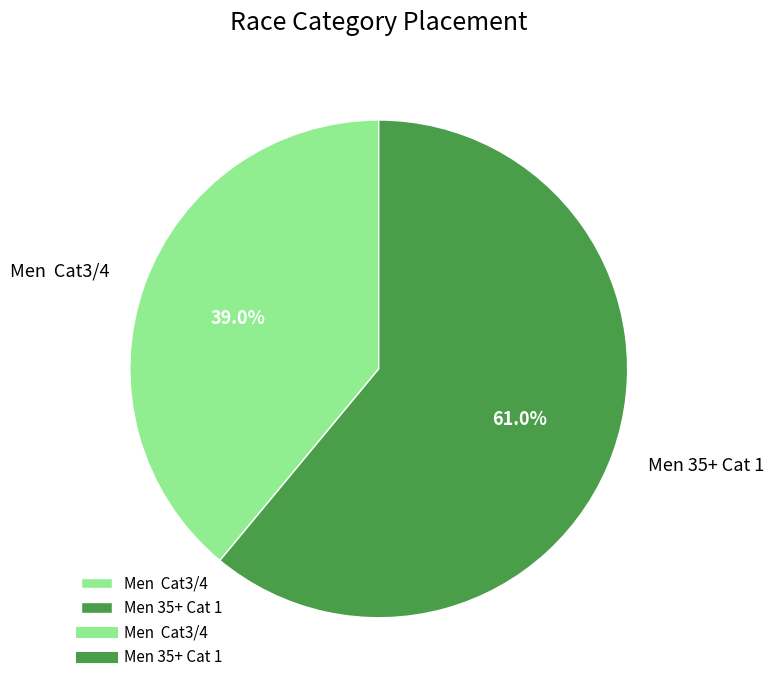

To the nearest percent, what percentage of the pie is Men 35+ Cat 1?

61%